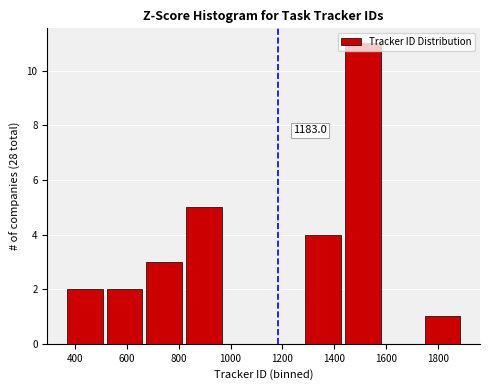

Over which range of the x-axis is the bar tallest?

1440 to 1600